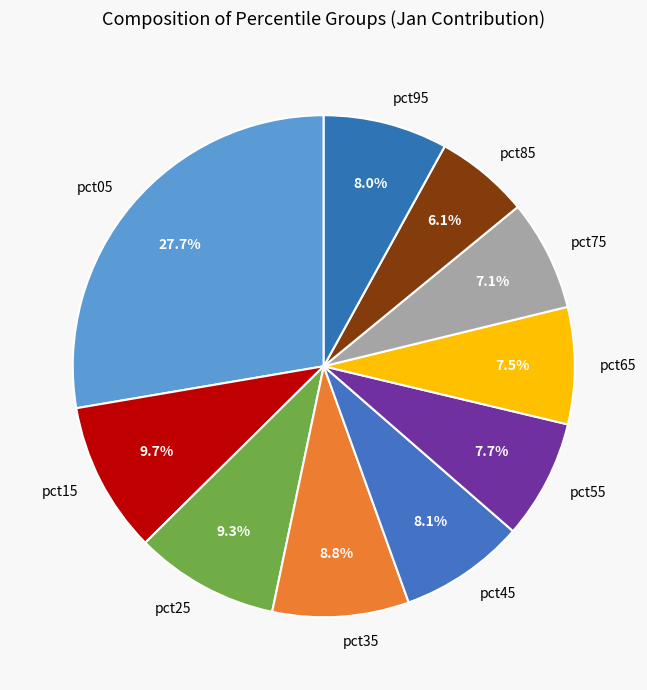

Does pct25 account for over 50% of the chart?

No